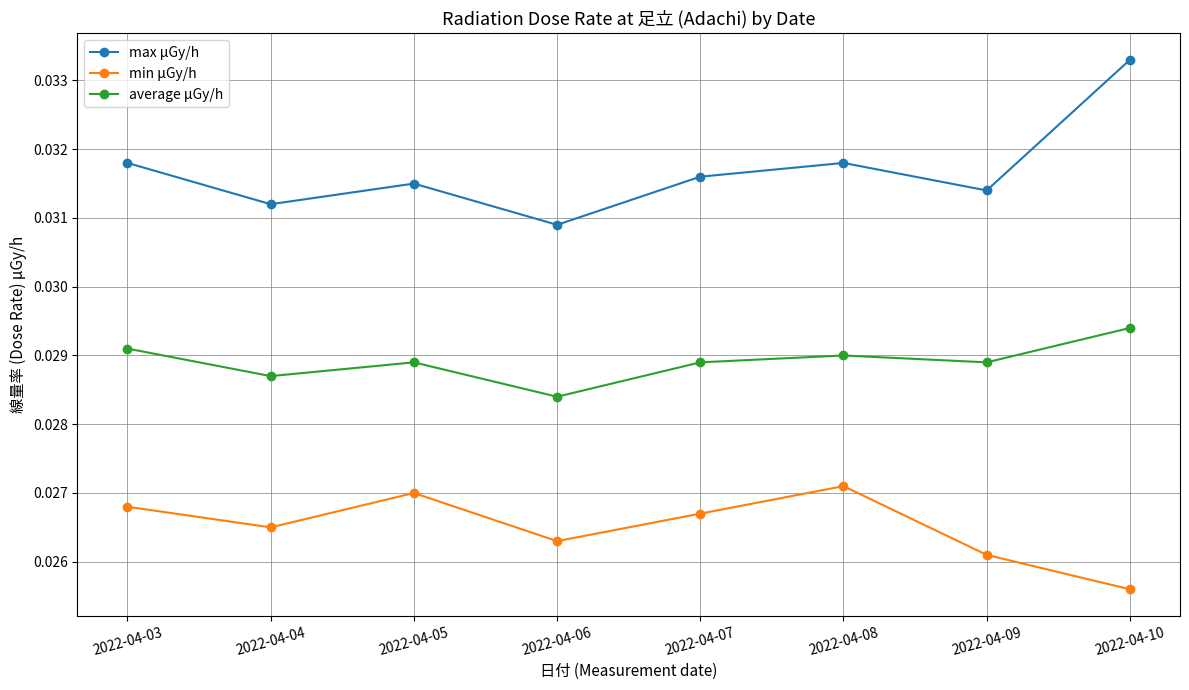

True or false: min μGy/h and average μGy/h cross at least once.

False